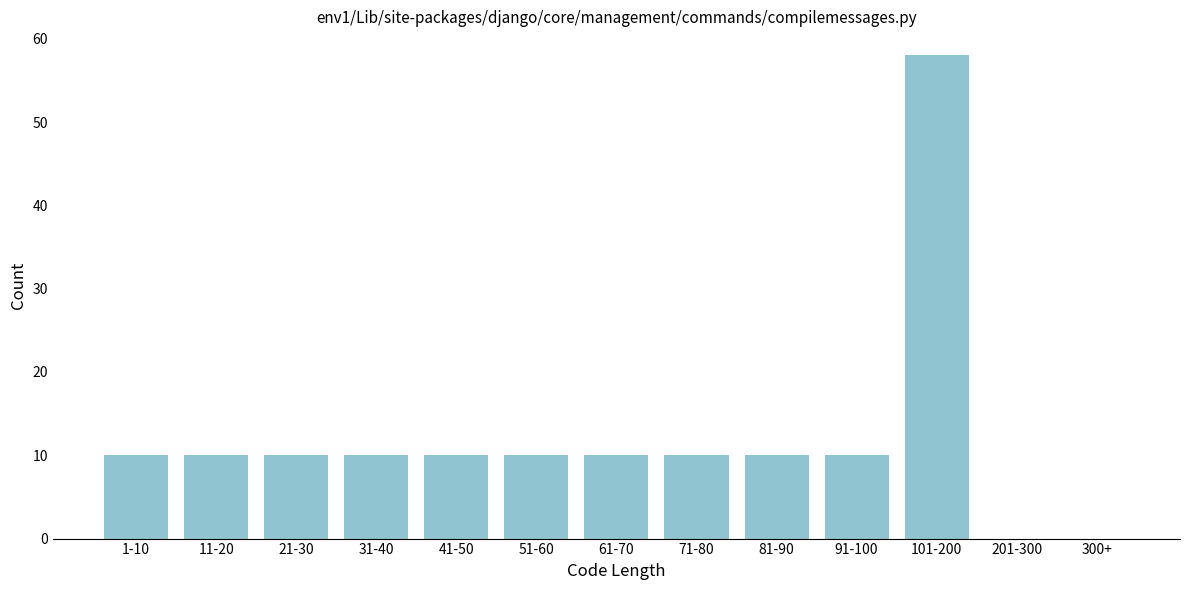

Reading right to left, what are all the values shown in this chart?

300+=0	201-300=0	101-200=58	91-100=10	81-90=10	71-80=10	61-70=10	51-60=10	41-50=10	31-40=10	21-30=10	11-20=10	1-10=10